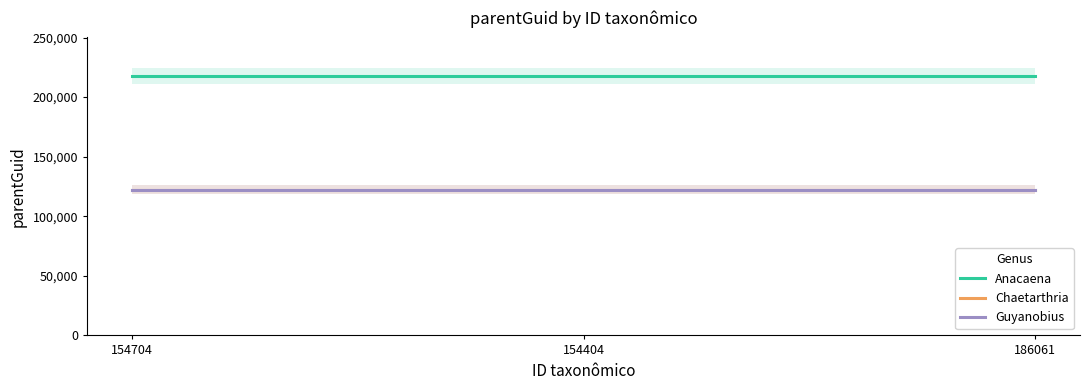

What is the label of the 2nd point from the right?

154404